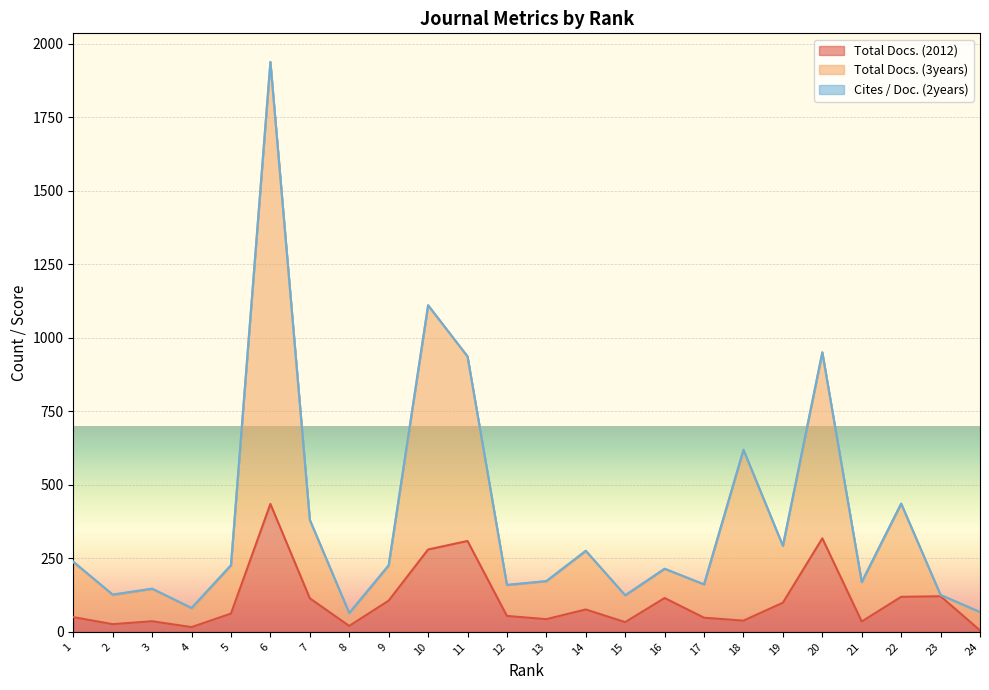

Is it true that Total Docs. (3years) equals 159 at 12?

True